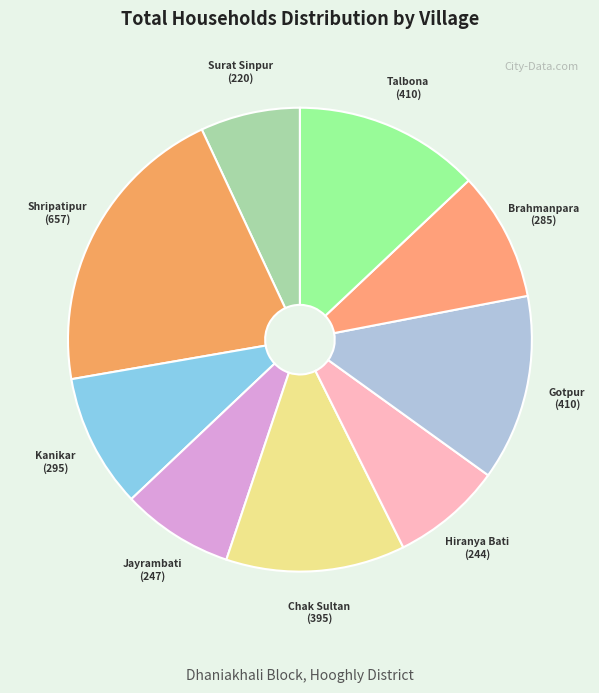

What is the smallest slice in the pie chart?

Surat Sinpur